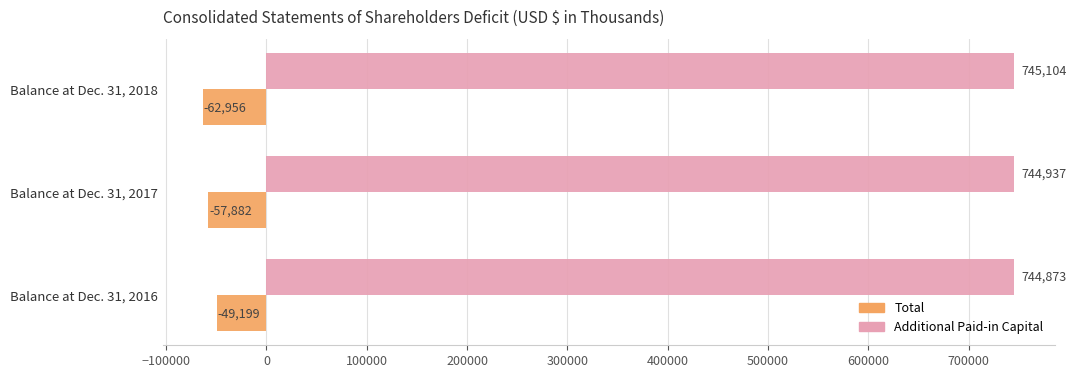

What is the greatest value displayed?

745104